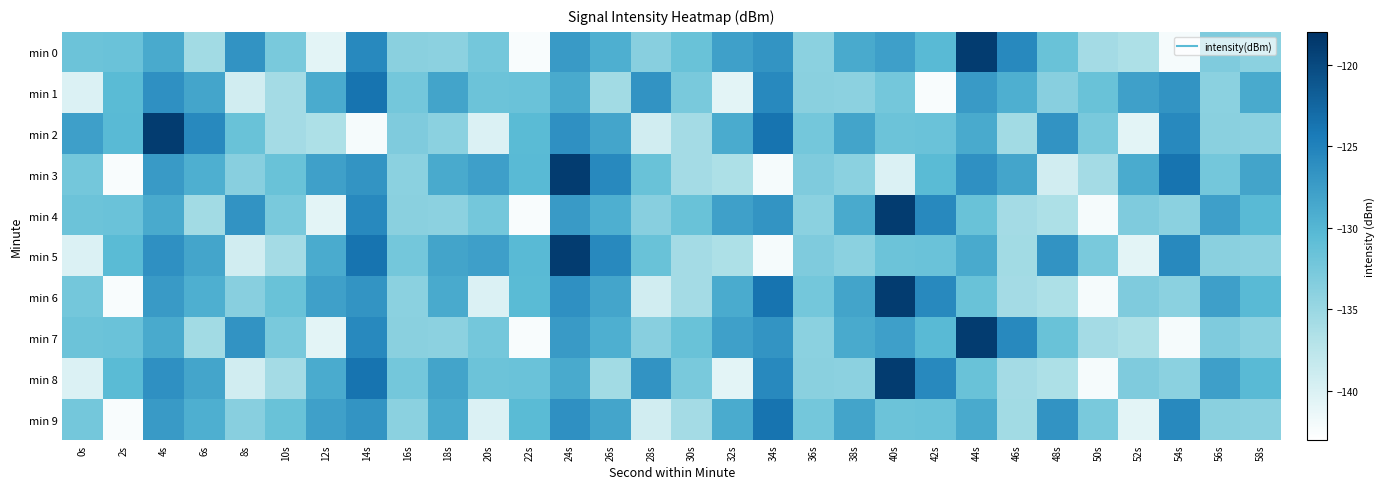

Between 32s and 4s, which is larger?

32s